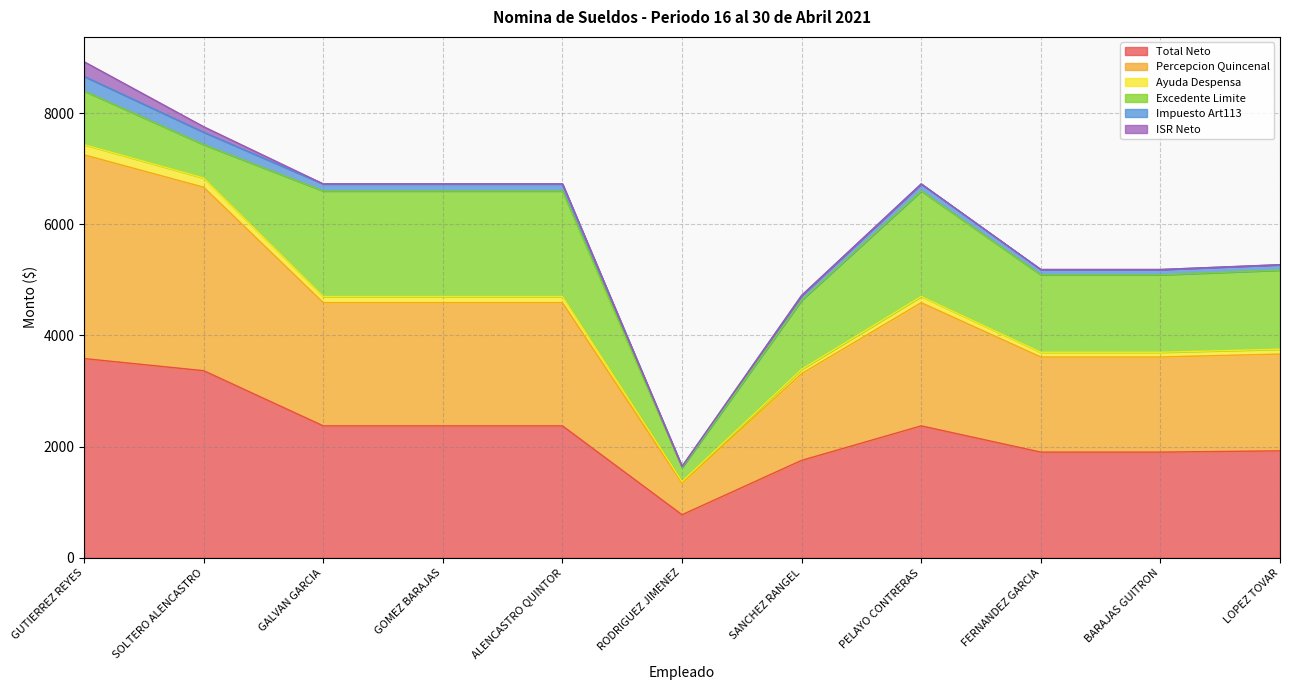

How many lines are shown in the chart?

6